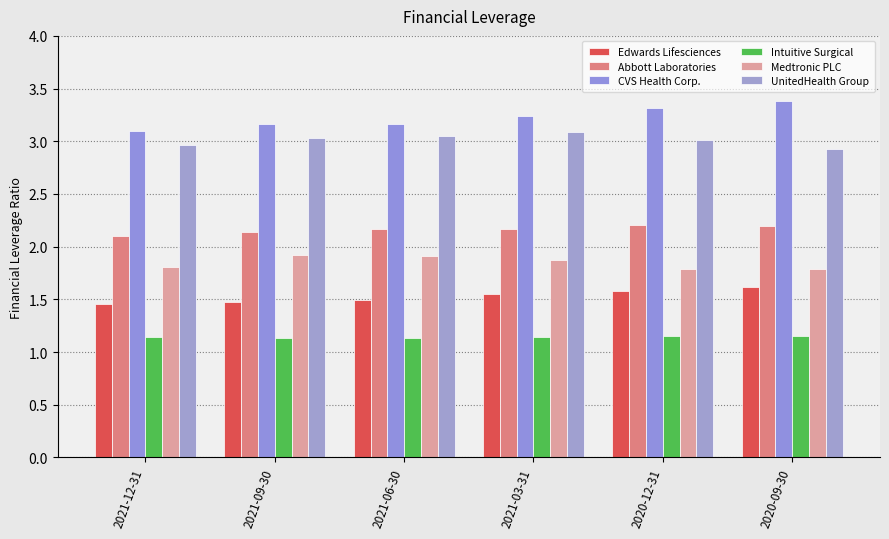

What position from the right is 2021-03-31?

3